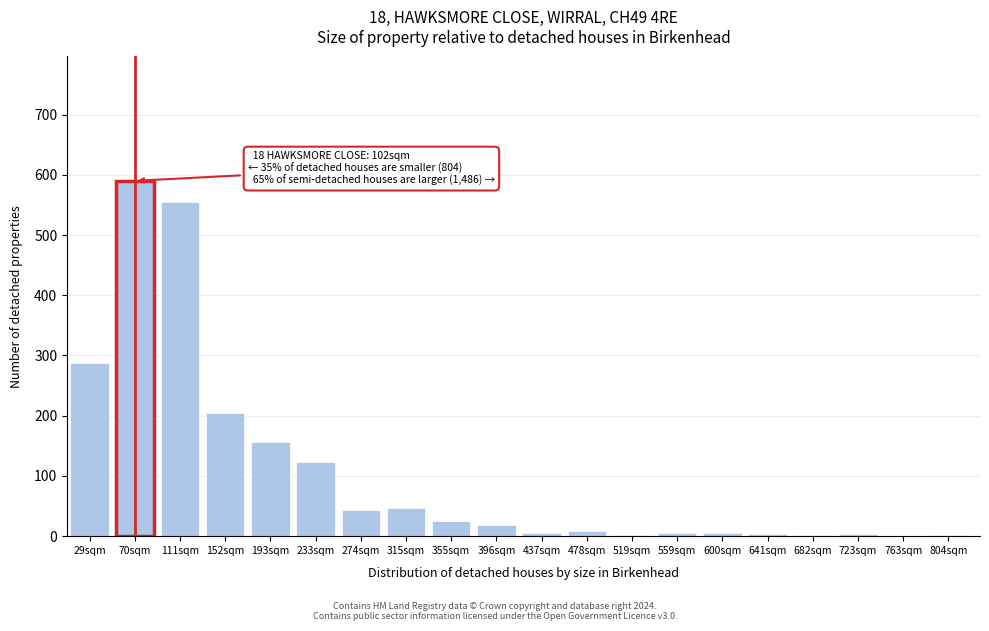

True or false: the data shows 19 at 396sqm.

True